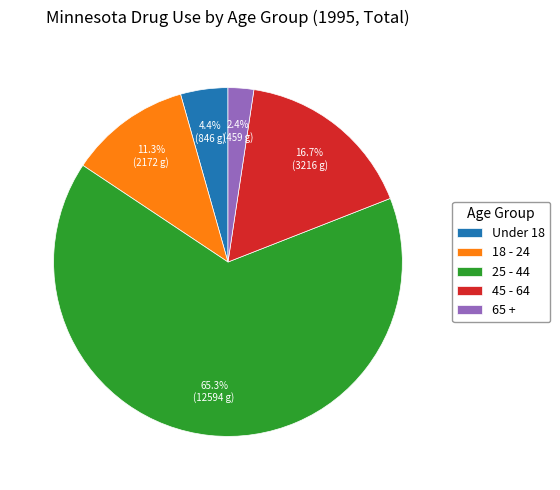

Does any single category account for the majority?

Yes